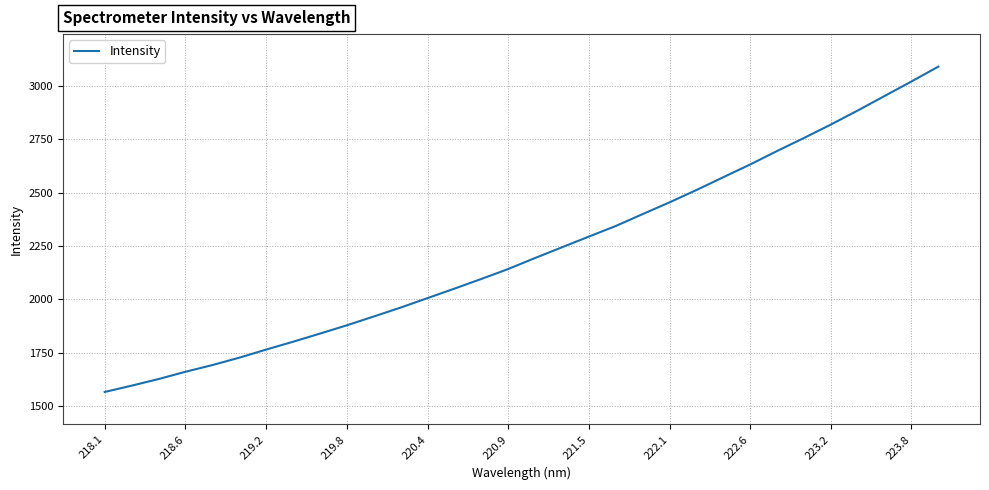

What is the sum of all values?

71182.1